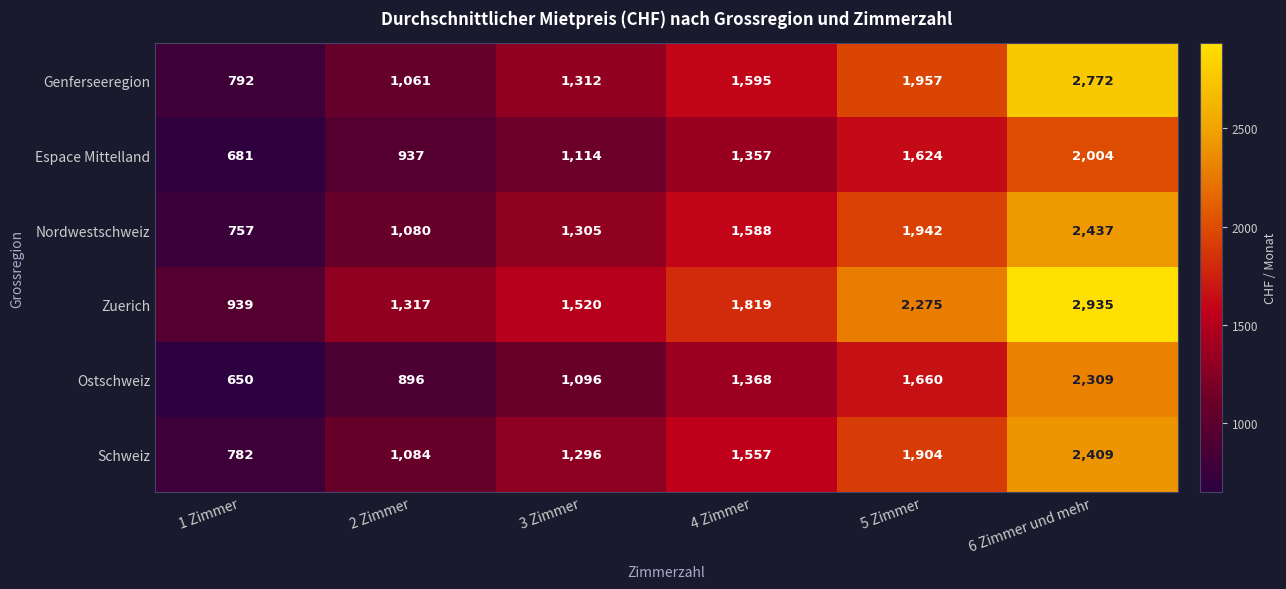

Rank the series by their maximum value, from lowest to highest.

Espace Mittelland, Ostschweiz, Schweiz, Nordwestschweiz, Genferseeregion, Zuerich